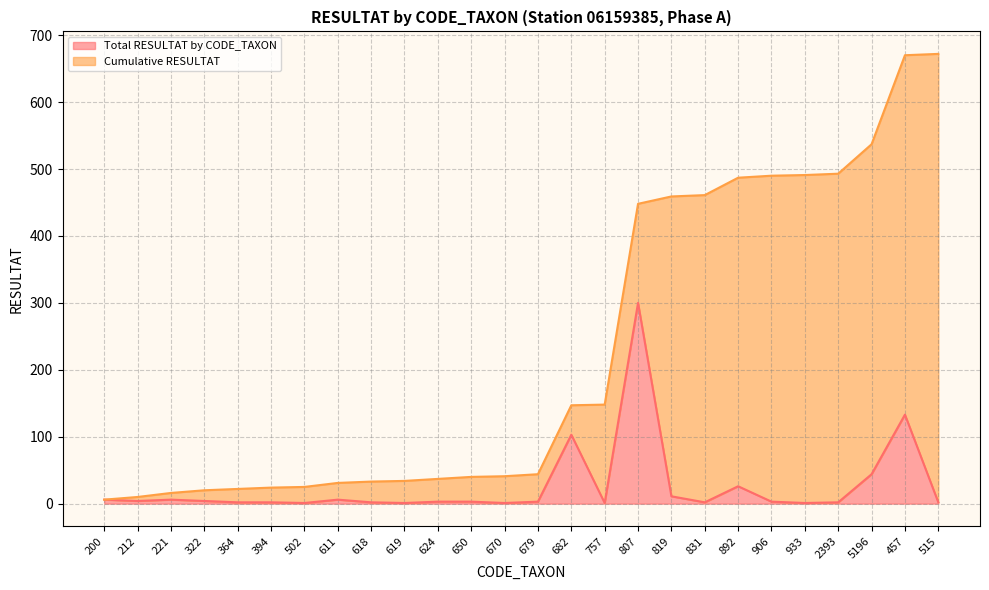

What is the maximum value for Cumulative RESULTAT?

672